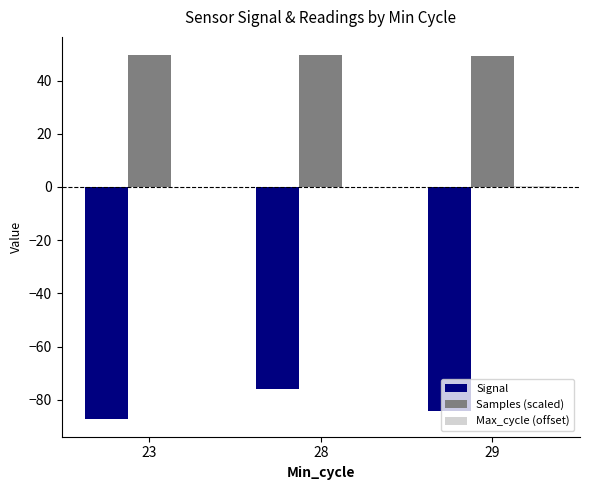

Which series has the largest total across all categories?

Samples (scaled)